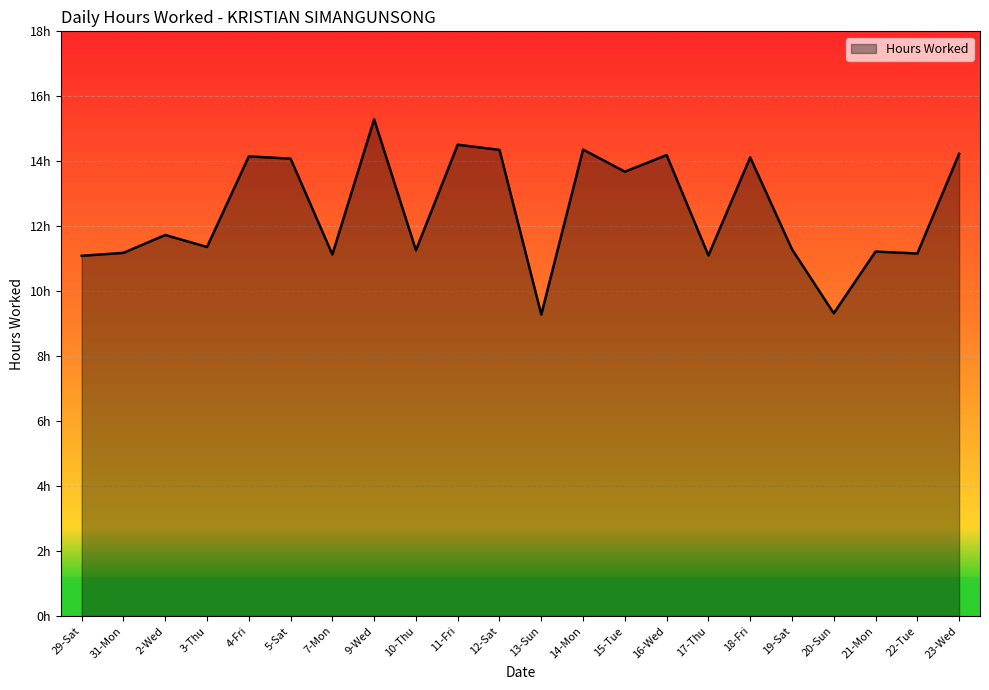

True or false: the data shows 4.9 at 12-Sat.

False